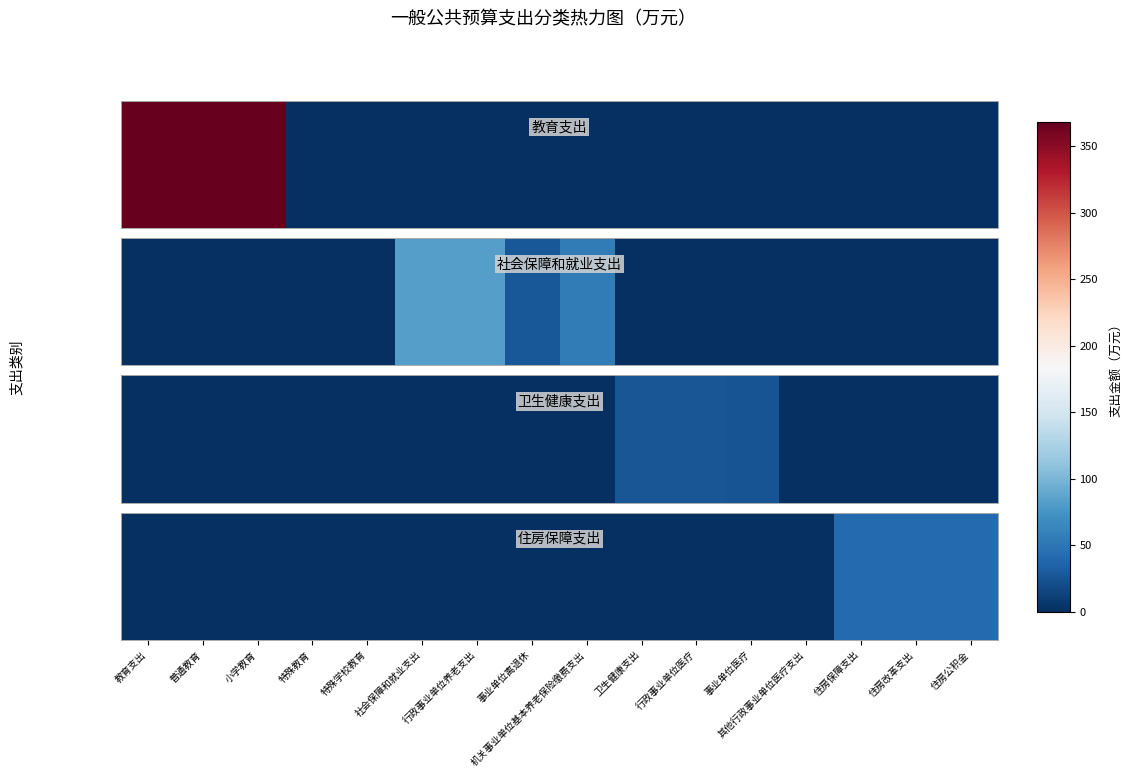

The chart shows a value of 0.0 at 小学教育. True or false?

True